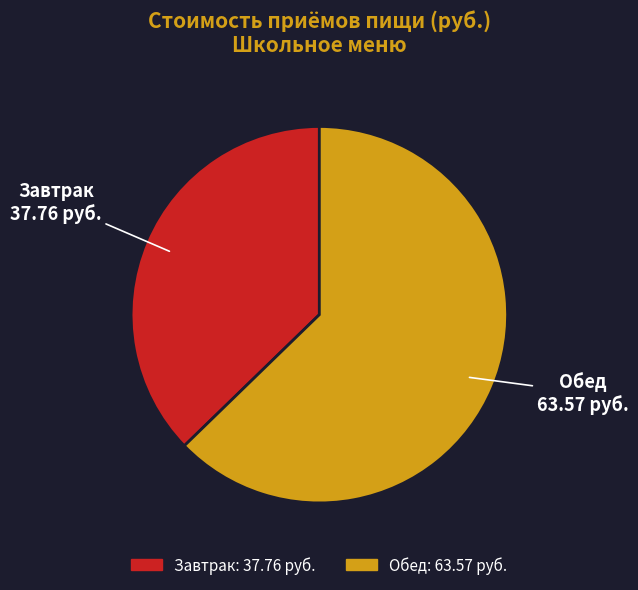

Is there a majority slice in this chart?

Yes